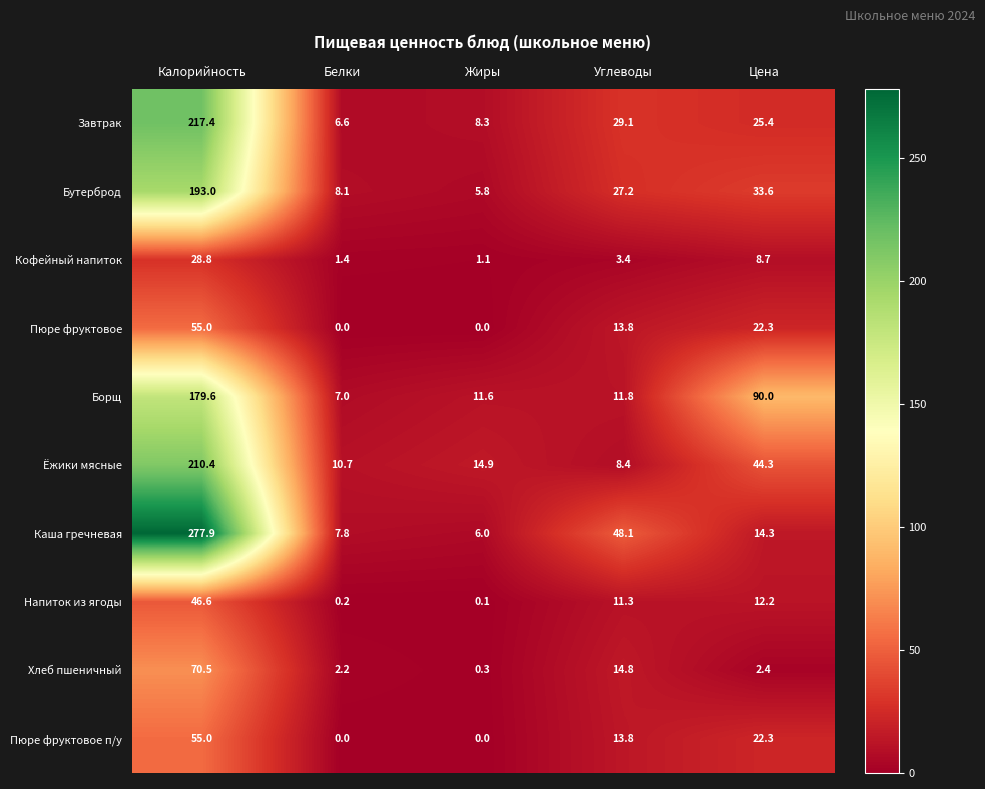

At which category is the sum across all series the highest?

Калорийность